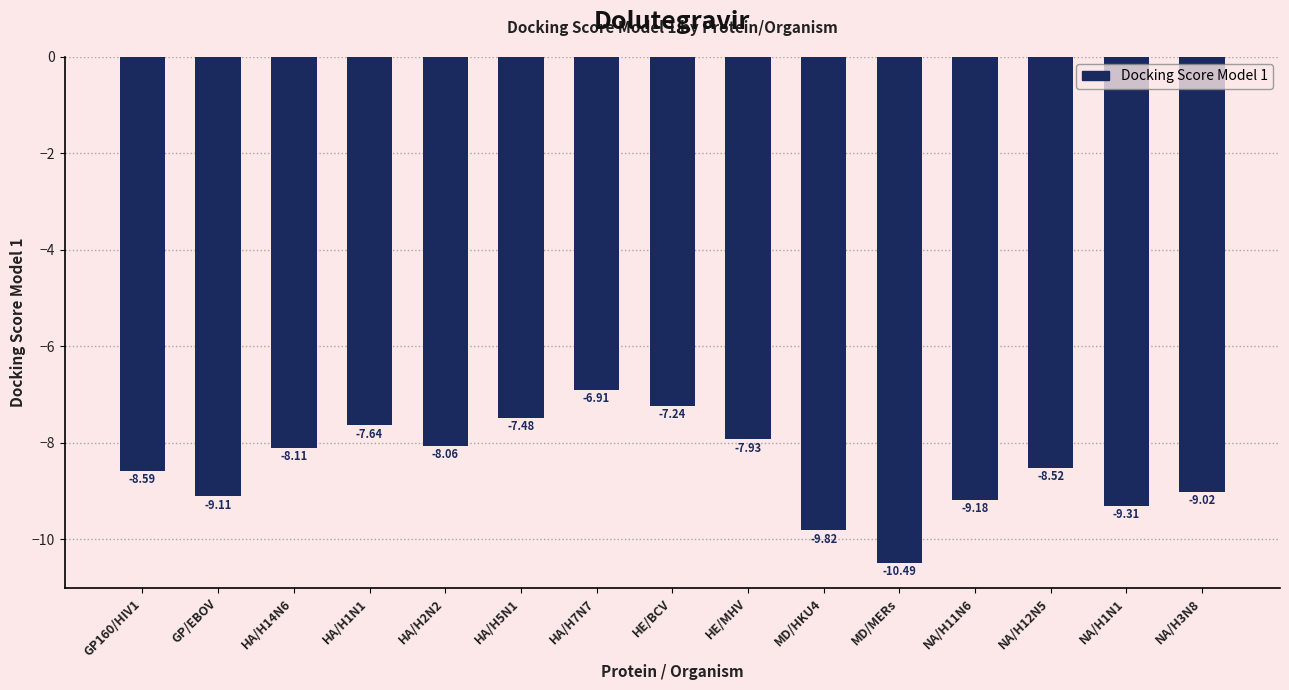

Between HE/BCV and NA/H12N5, which is larger?

HE/BCV